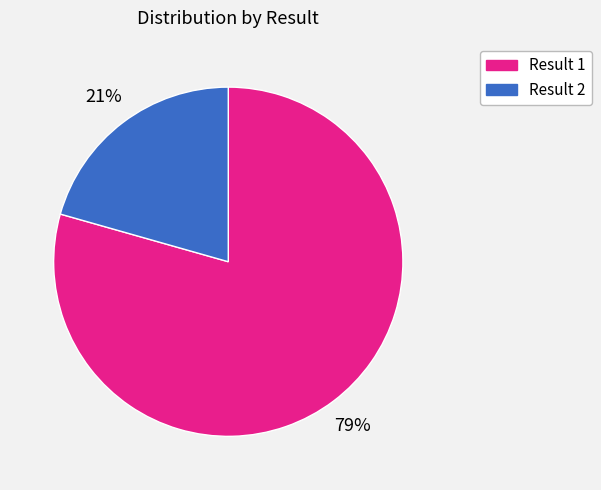

To the nearest percent, what is the average slice percentage?

50%